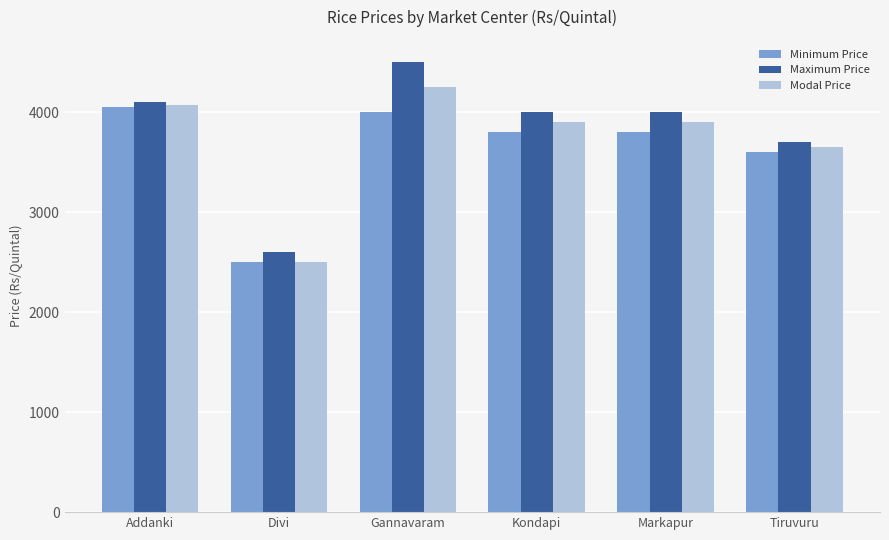

List the series in order of their peak value, highest first.

Maximum Price, Modal Price, Minimum Price